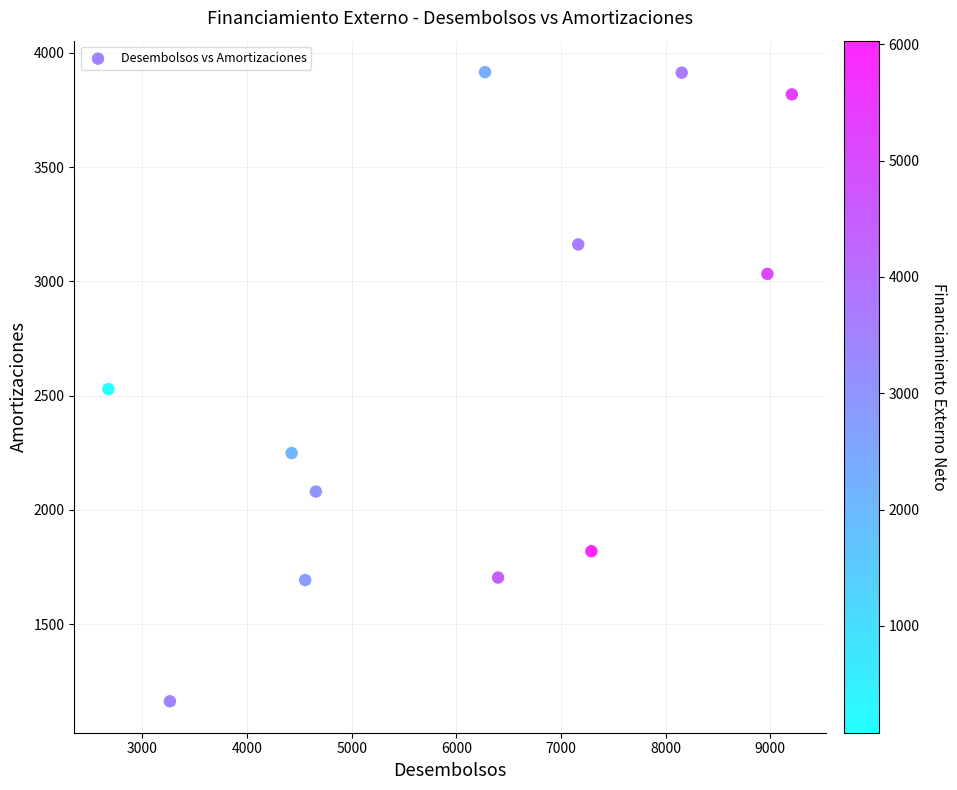

What is the range of X values (max minus min)?

6531.5